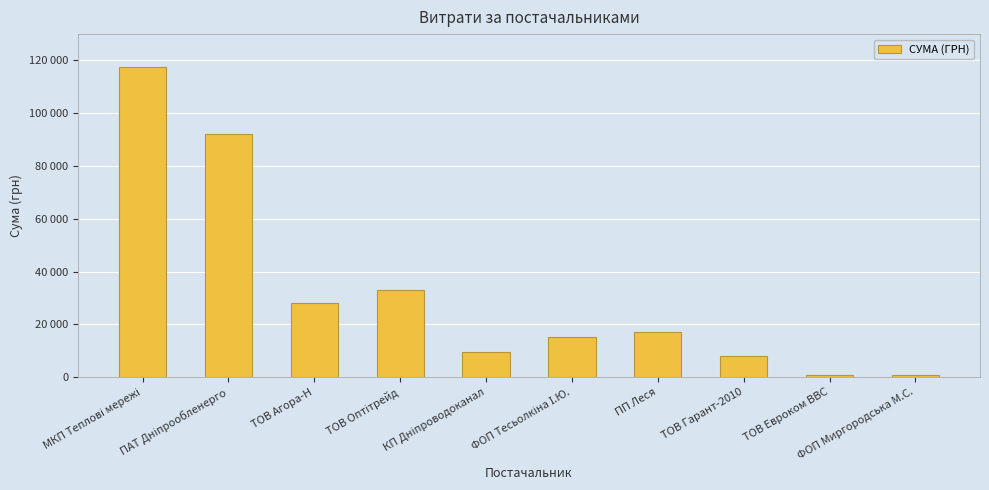

Rank the categories by value from lowest to highest.

ФОП Миргородська М.С., ТОВ Евроком ВВС, ТОВ Гарант-2010, КП Дніпроводоканал, ФОП Тесьолкіна І.Ю., ПП Леся, ТОВ Агора-Н, ТОВ Оптітрейд, ПАТ Дніпрообленерго, МКП Теплові мережі